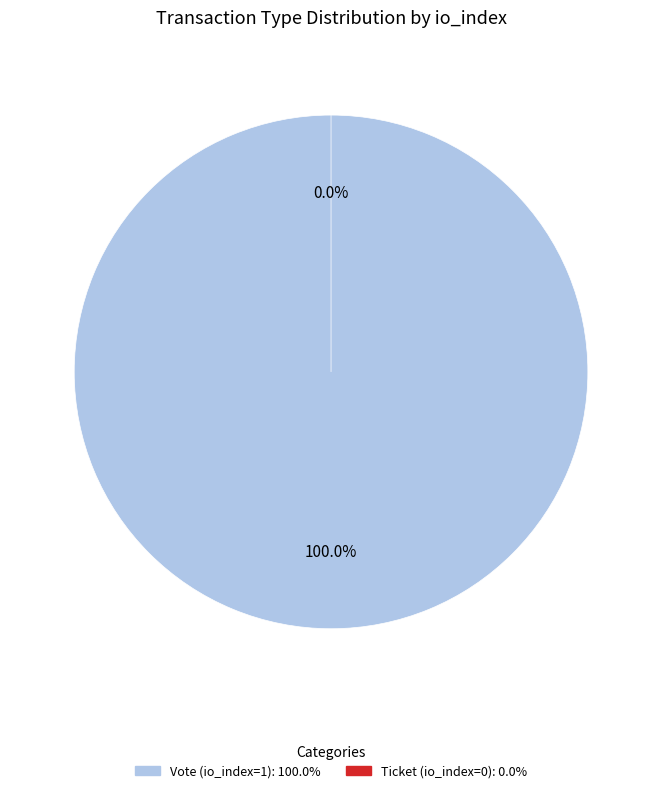

How many segments does this pie chart have?

2